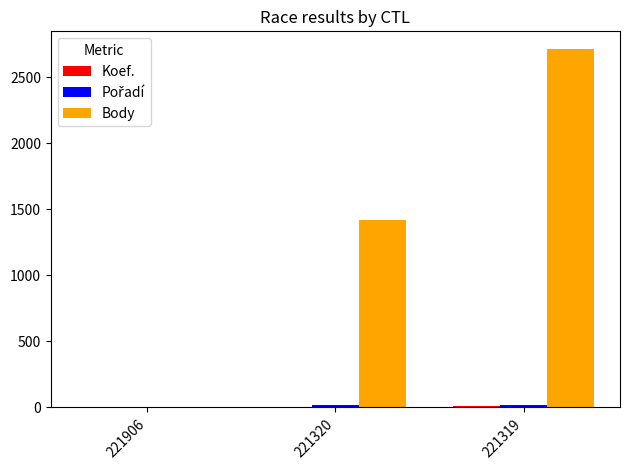

True or false: Body has a value of 0 at 221906.

True